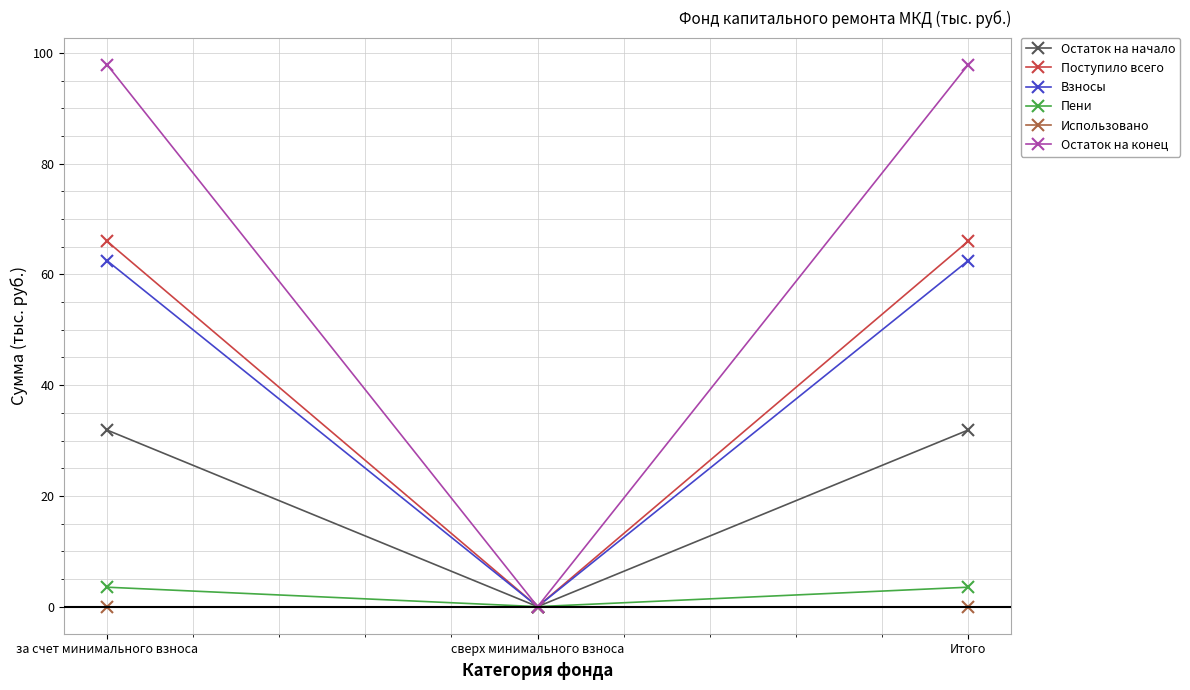

Reading left to right, extract all data points from this chart.

Остаток на начало: за счет минимального взноса=31.9	сверх минимального взноса=0.0	Итого=31.9
Поступило всего: за счет минимального взноса=66.0	сверх минимального взноса=0.0	Итого=66.0
Взносы: за счет минимального взноса=62.5	сверх минимального взноса=0.0	Итого=62.5
Пени: за счет минимального взноса=3.5	сверх минимального взноса=0.0	Итого=3.5
Использовано: за счет минимального взноса=0.0	сверх минимального взноса=0.0	Итого=0.0
Остаток на конец: за счет минимального взноса=97.9	сверх минимального взноса=0.0	Итого=97.9